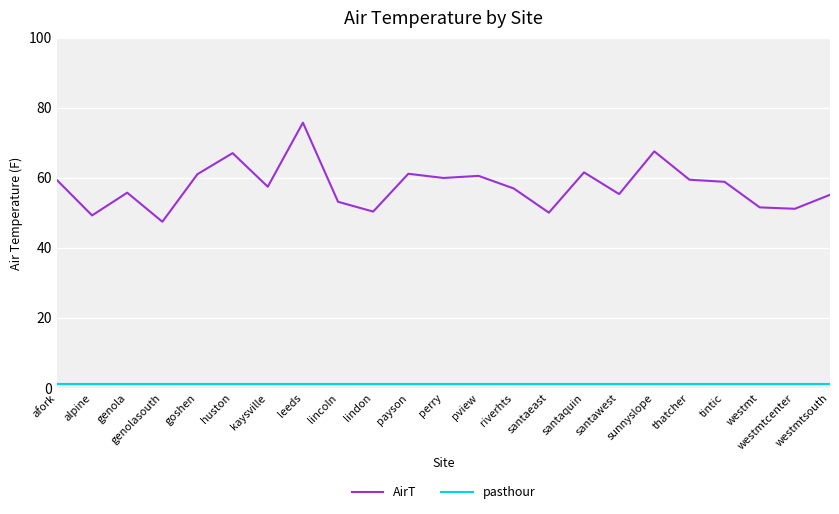

How many lines are shown in the chart?

2